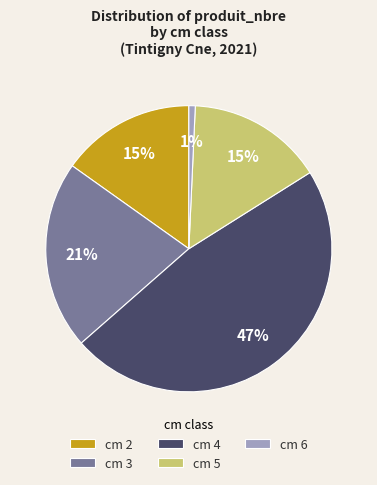

To the nearest percent, what is the difference between the cm 4 and cm 2 slice percentages?

32%